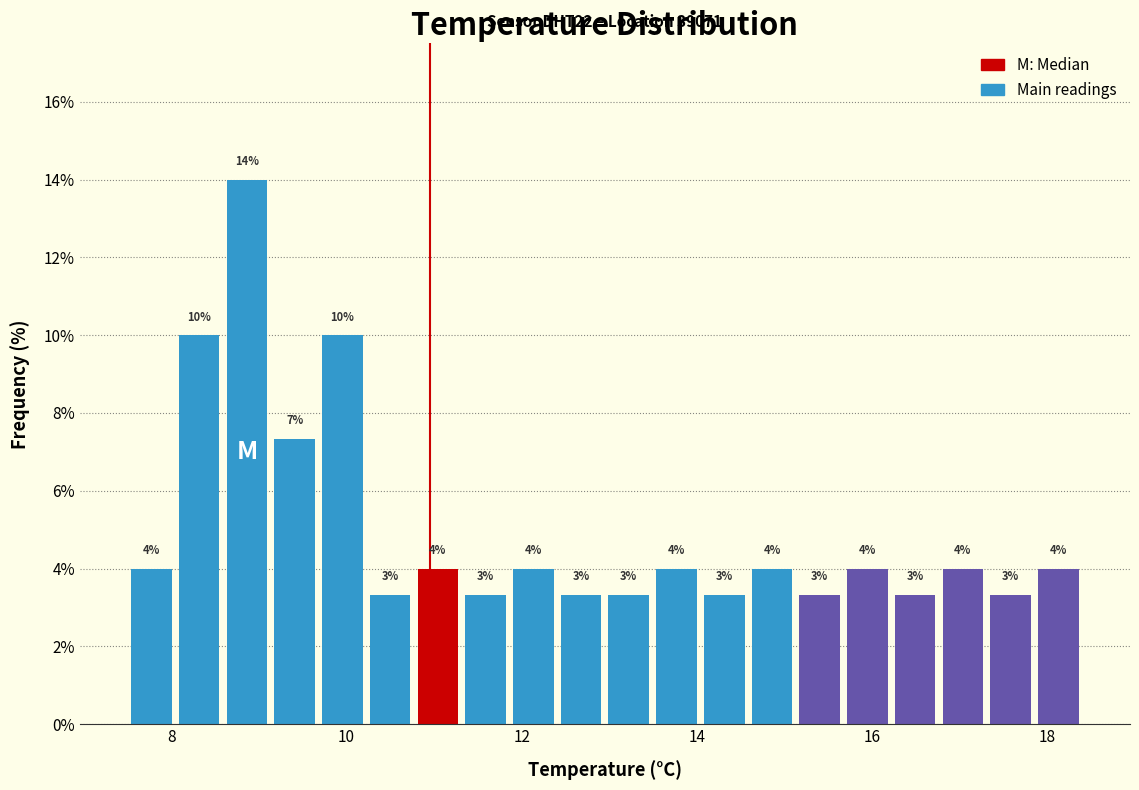

Around what value on the x-axis is the tallest bar? Give the approximate position of its centre, as read against the axis.

8.8